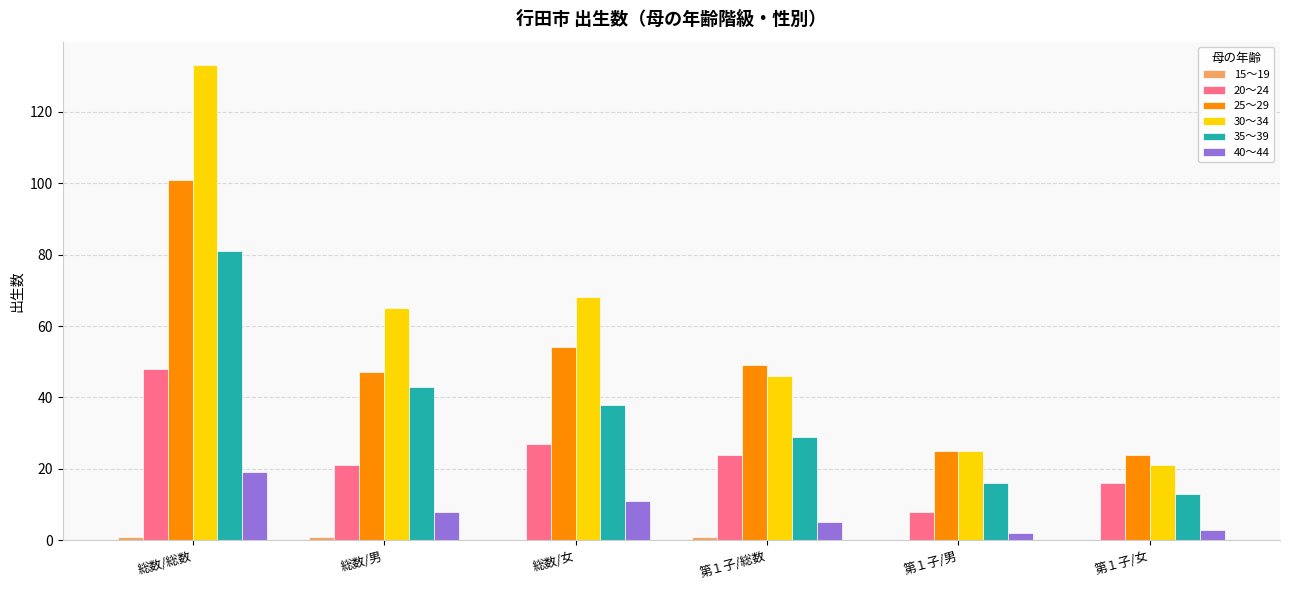

Are the bars grouped side by side (vs. stacked)?

Yes